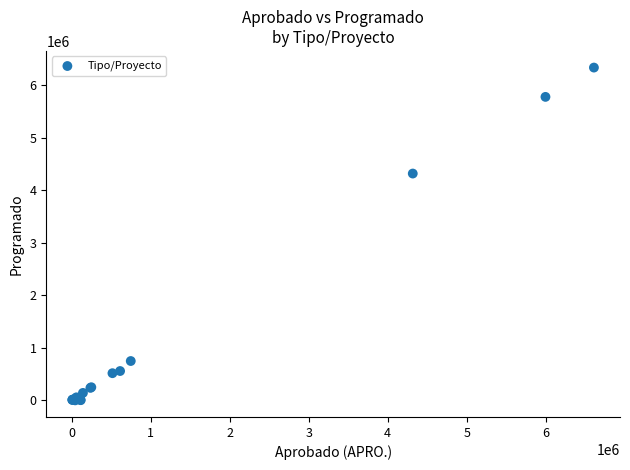

What Y value in the scatter plot is closest to 3167132?

4316993.1